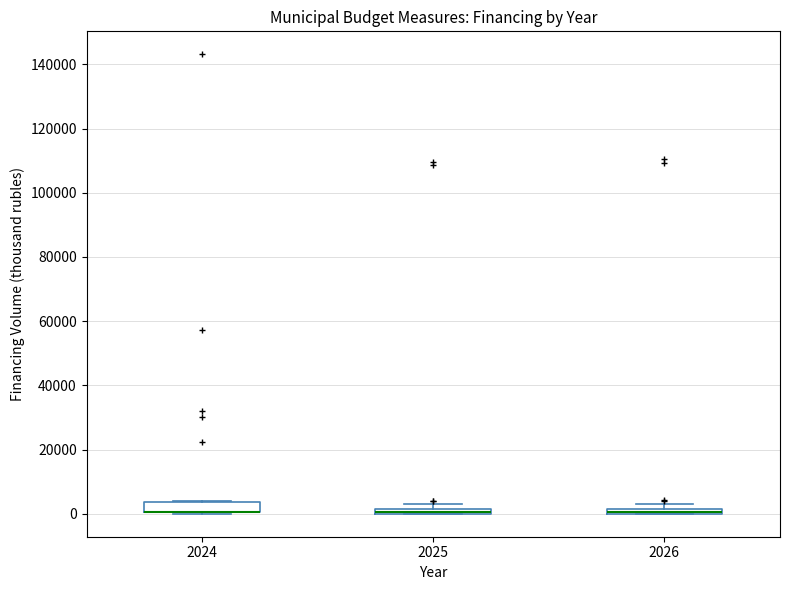

Where is the lower edge of the box at x = 2024 on the y-axis? The values are not printed on the chart, so give them approximately, as read against the axis.

0